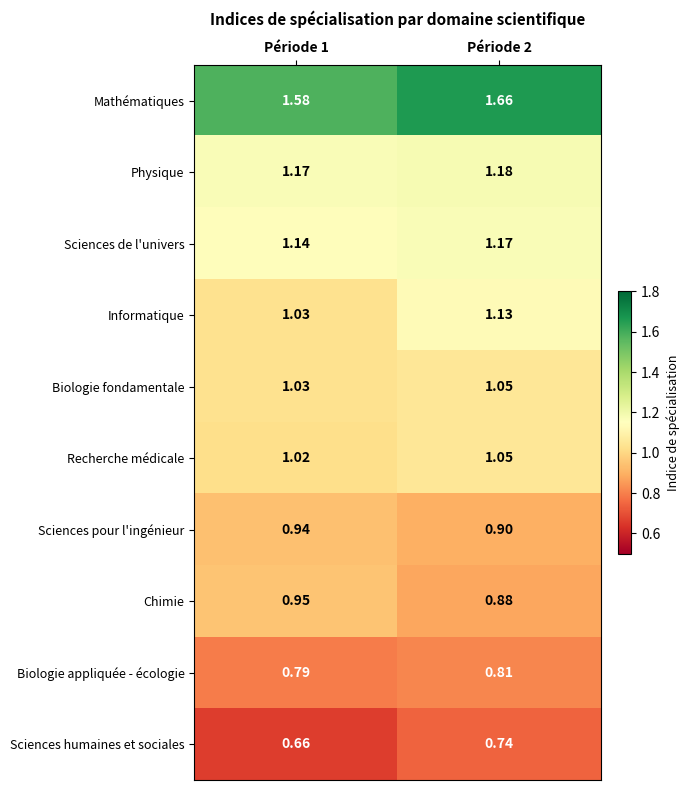

Which series changed the most between Période 1 and Période 2?

Informatique